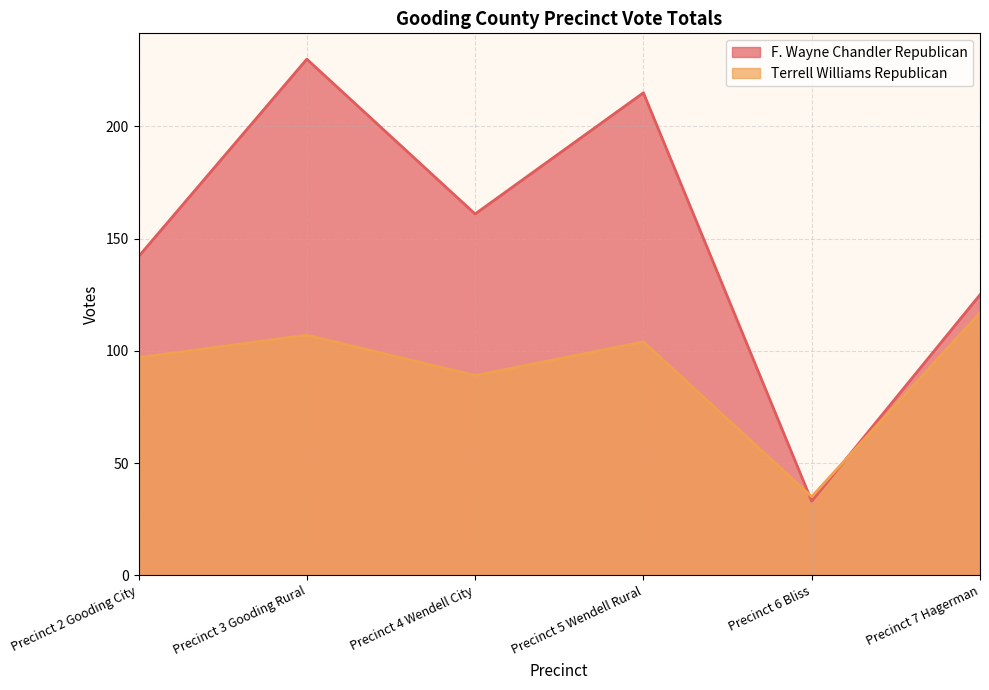

What is the value of the Terrell Williams Republican point at the 4th from the left?

104